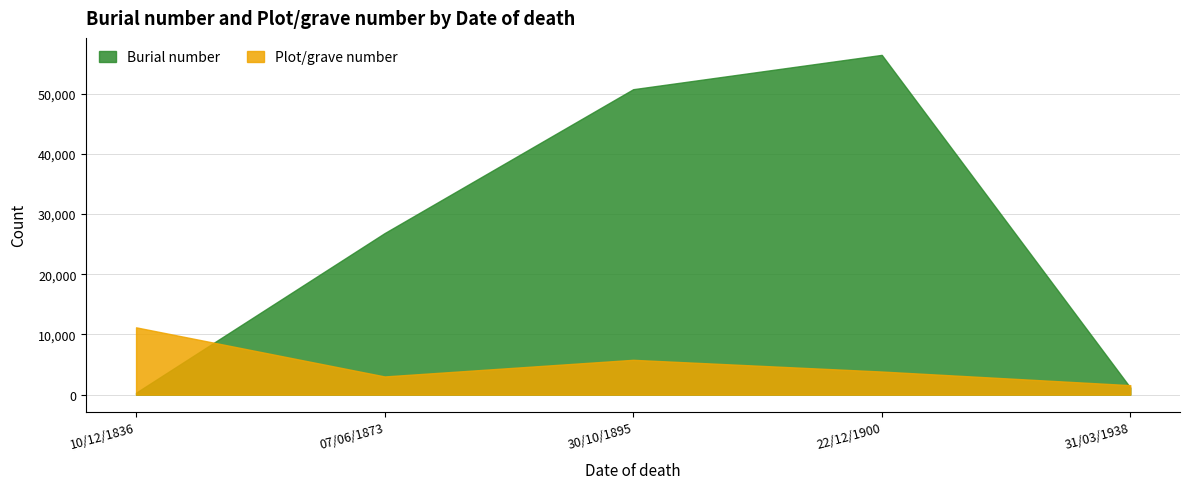

After their last crossing, which series has the higher values: Plot/grave number or Burial number?

Plot/grave number